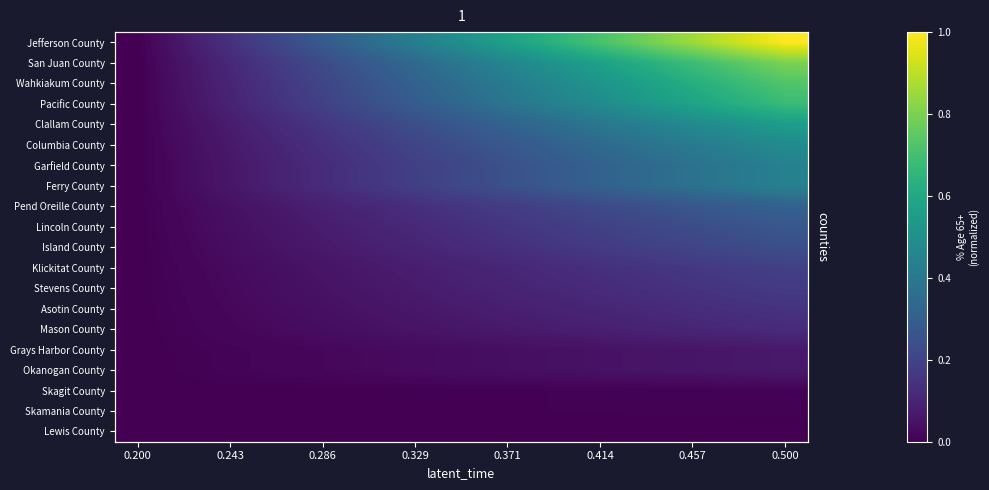

Is it true that Okanogan County equals 0.0 at 0.286?

True